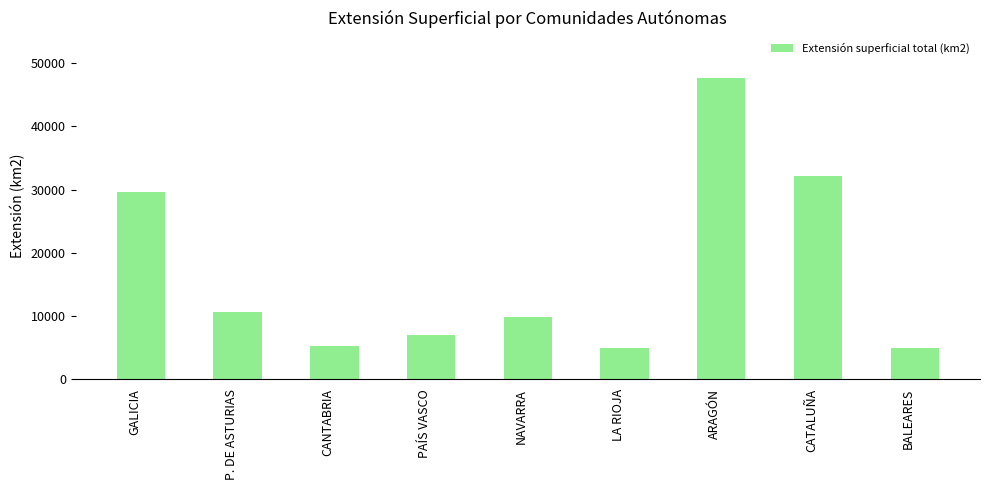

What is the difference between the values at LA RIOJA and BALEARES?

36